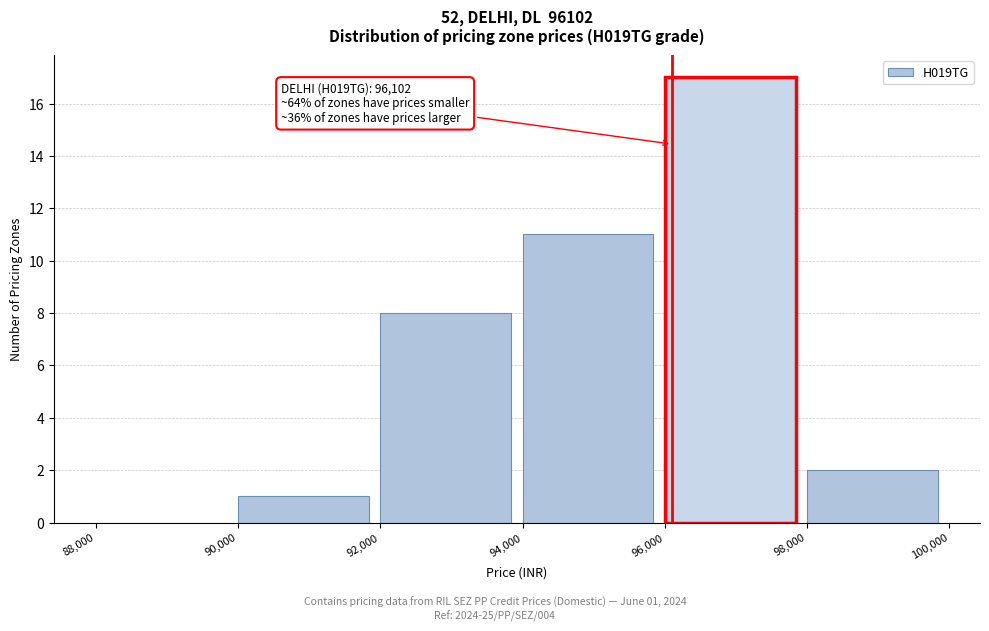

Which range on the x-axis has the tallest bar?

96,000 to 98,000